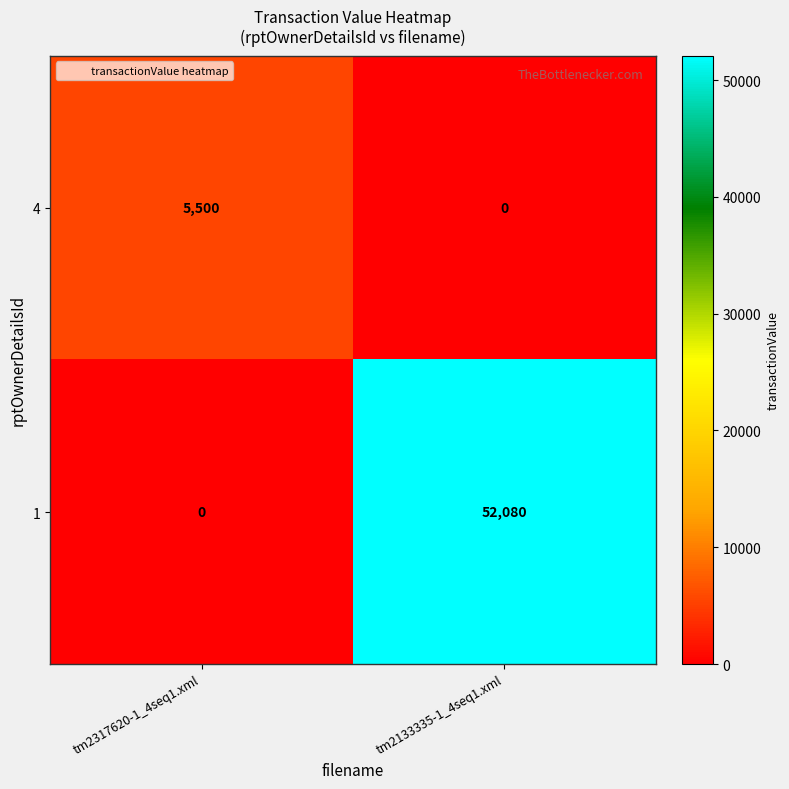

True or false: 1 has a value of 0 at tm2317620-1_4seq1.xml.

True